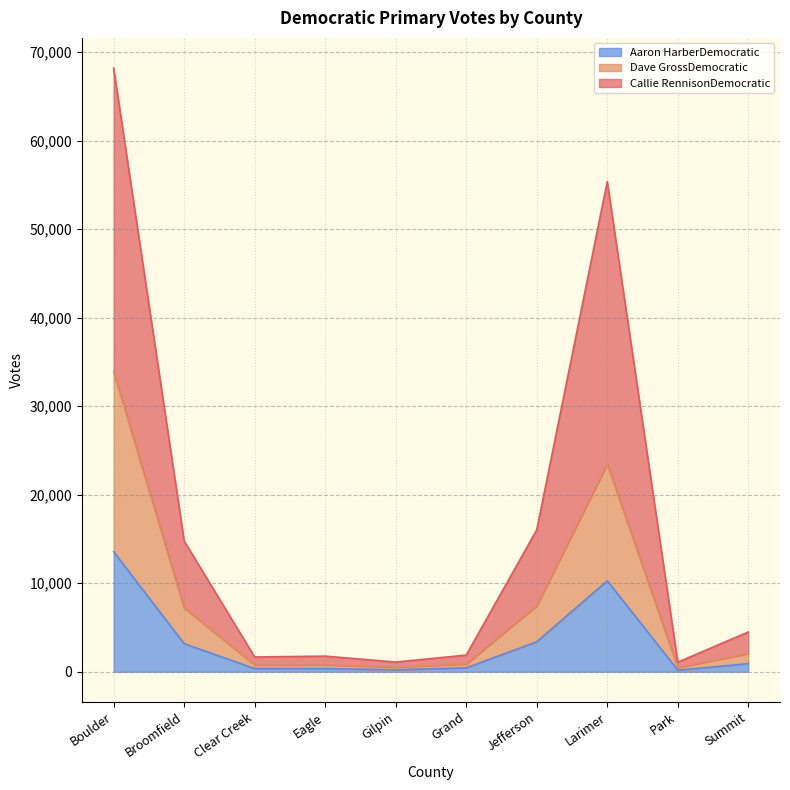

Is the value of Callie RennisonDemocratic at Broomfield greater than the value of Aaron HarberDemocratic at Jefferson?

Yes